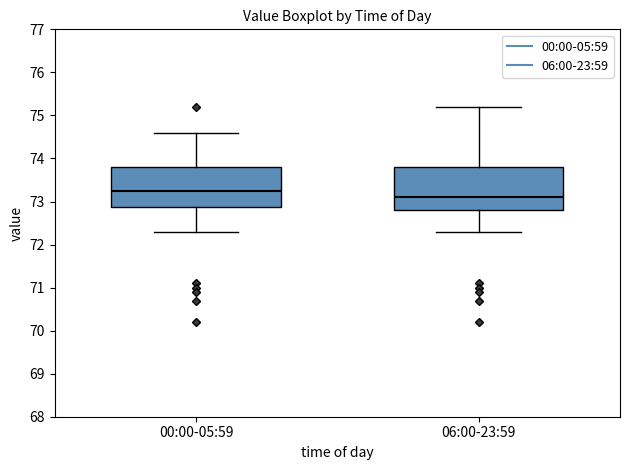

Which box's median line is the highest?

00:00-05:59